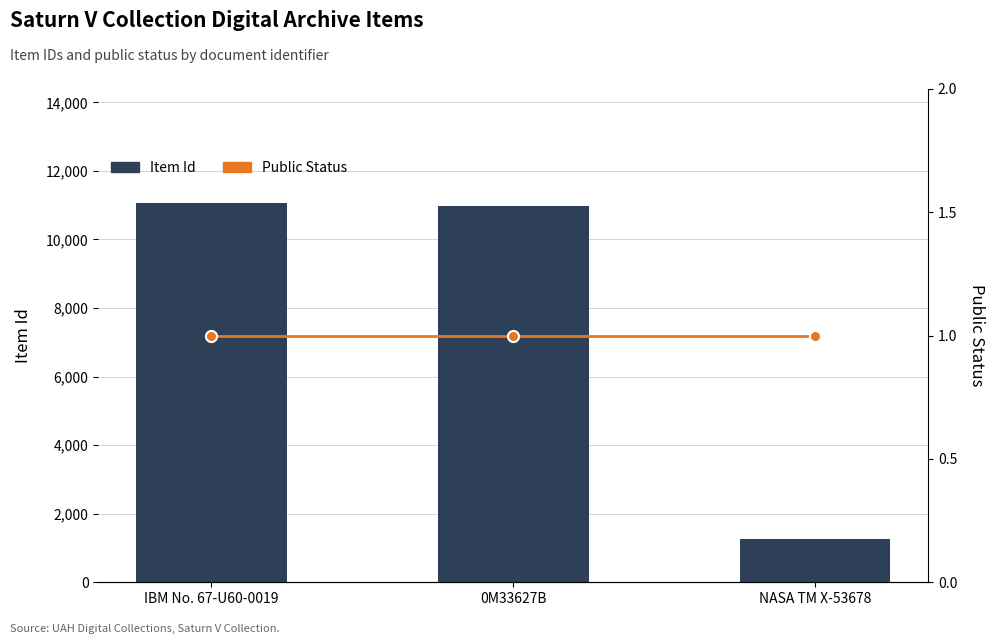

Which category has the highest value in the Public Status series?

IBM No. 67-U60-0019